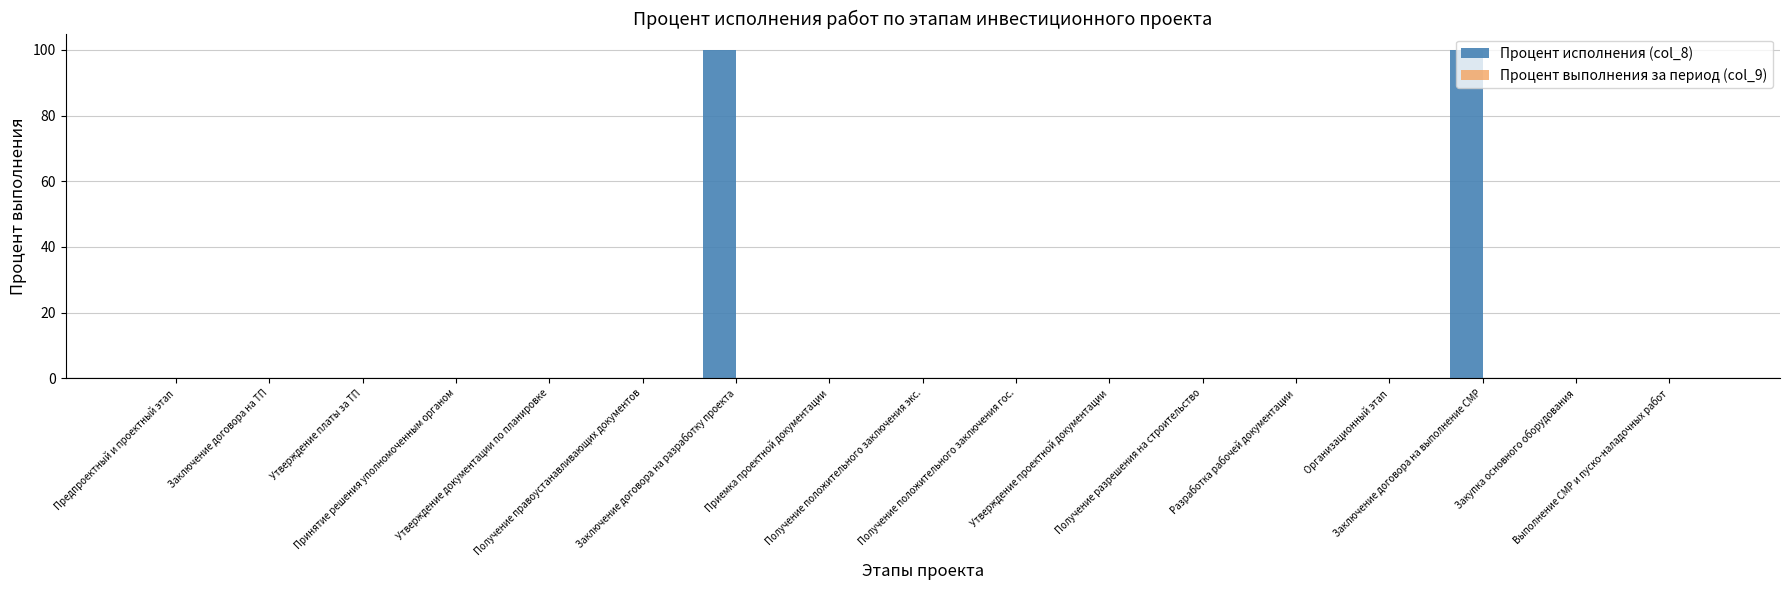

What is the greatest value displayed?

100